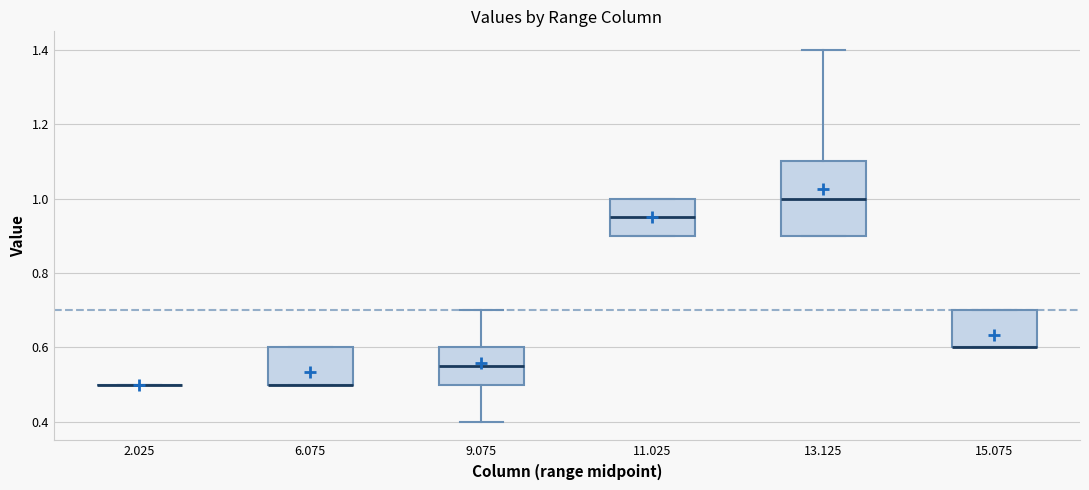

Which box is the tallest, from its lower edge to its upper edge?

13.125